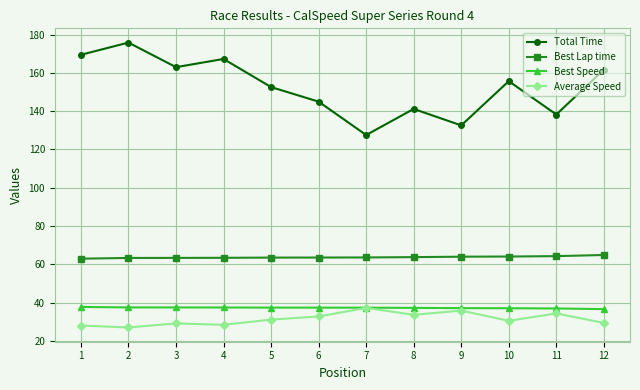

Rank the series at 4 from lowest to highest value.

Average Speed, Best Speed, Best Lap time, Total Time